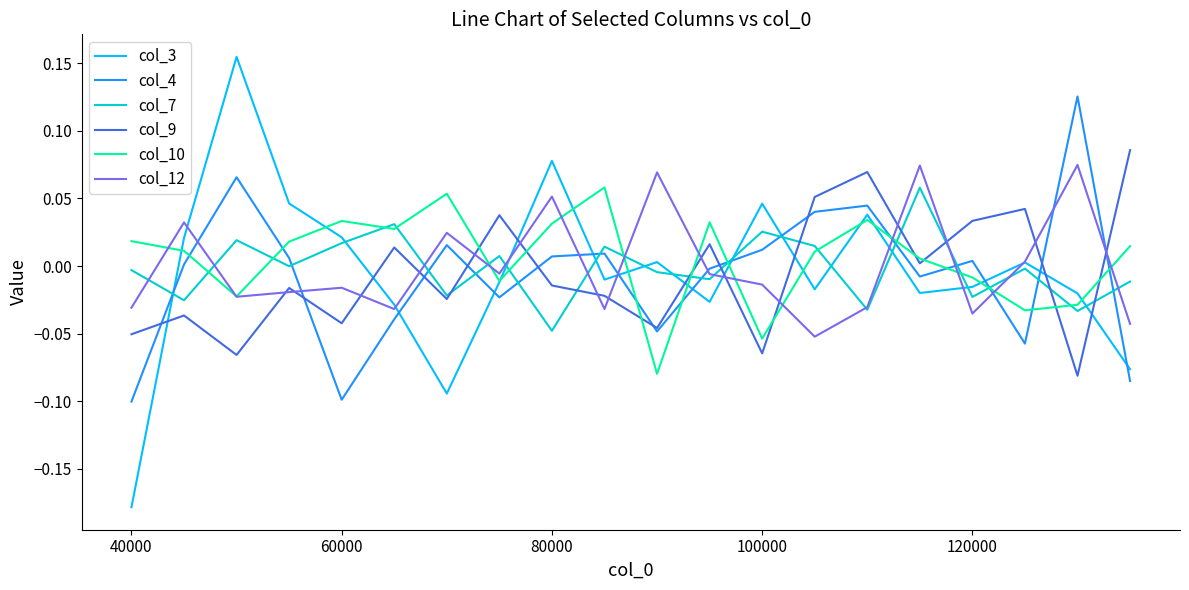

What are all the series names shown in the legend?

col_3, col_4, col_7, col_9, col_10, col_12